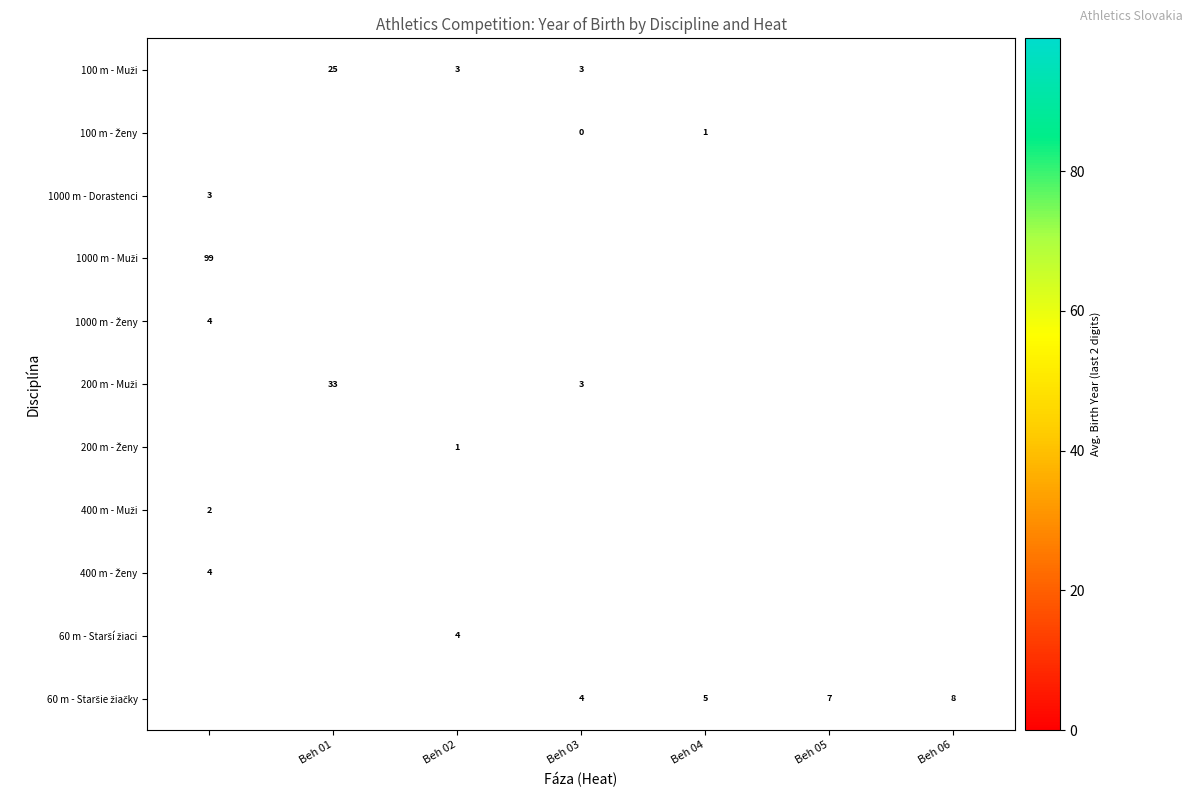

Count the number of categories in the chart.

7